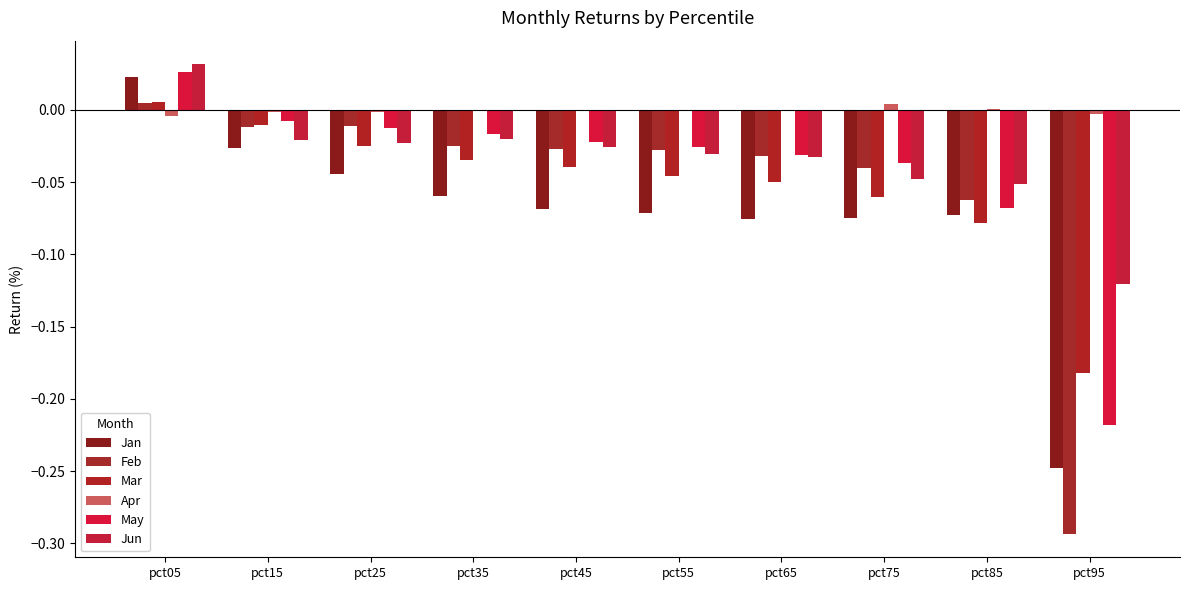

The value of Mar at pct55 is -0.0. True or false?

True